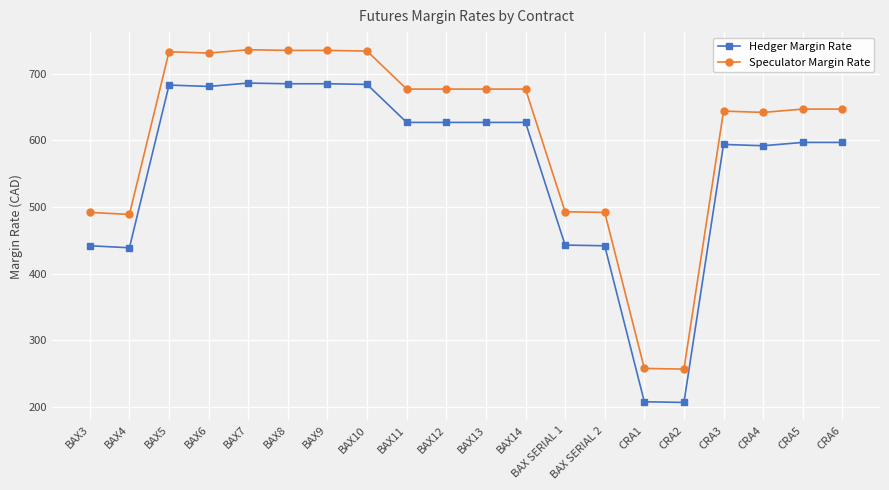

What is the difference between the highest and lowest values at BAX14?

50